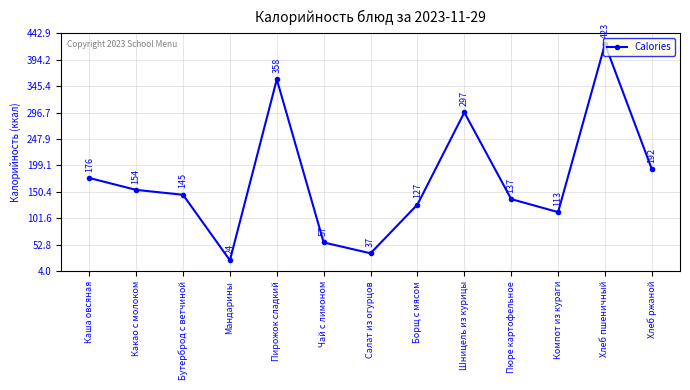

List the labels in order of value, smallest first.

Мандарины, Салат из огурцов, Чай с лимоном, Компот из кураги, Борщ с мясом, Пюре картофельное, Бутерброд с ветчиной, Какао с молоком, Каша овсяная, Хлеб ржаной, Шницель из курицы, Пирожок сладкий, Хлеб пшеничный